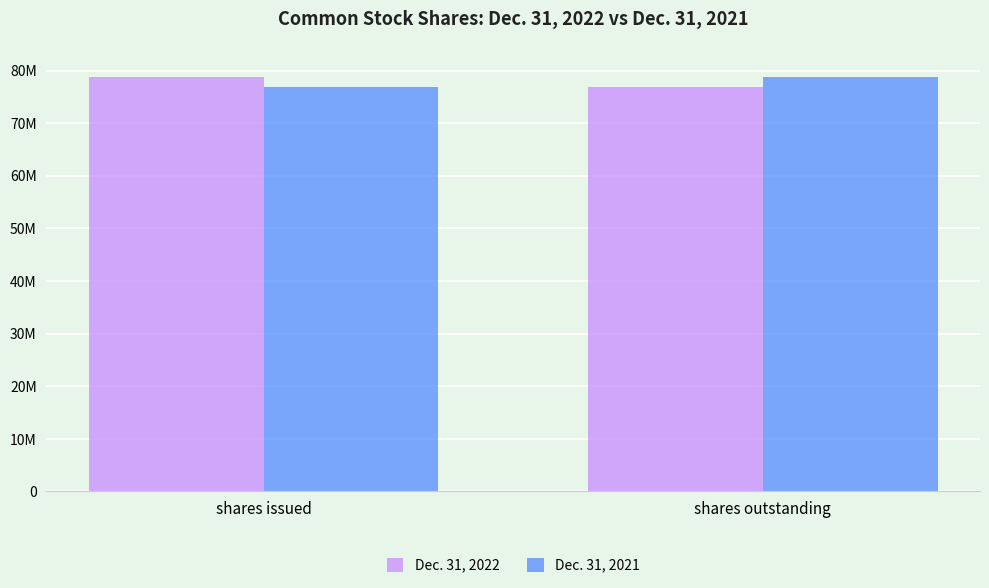

At which category is the sum across all series the highest?

shares issued